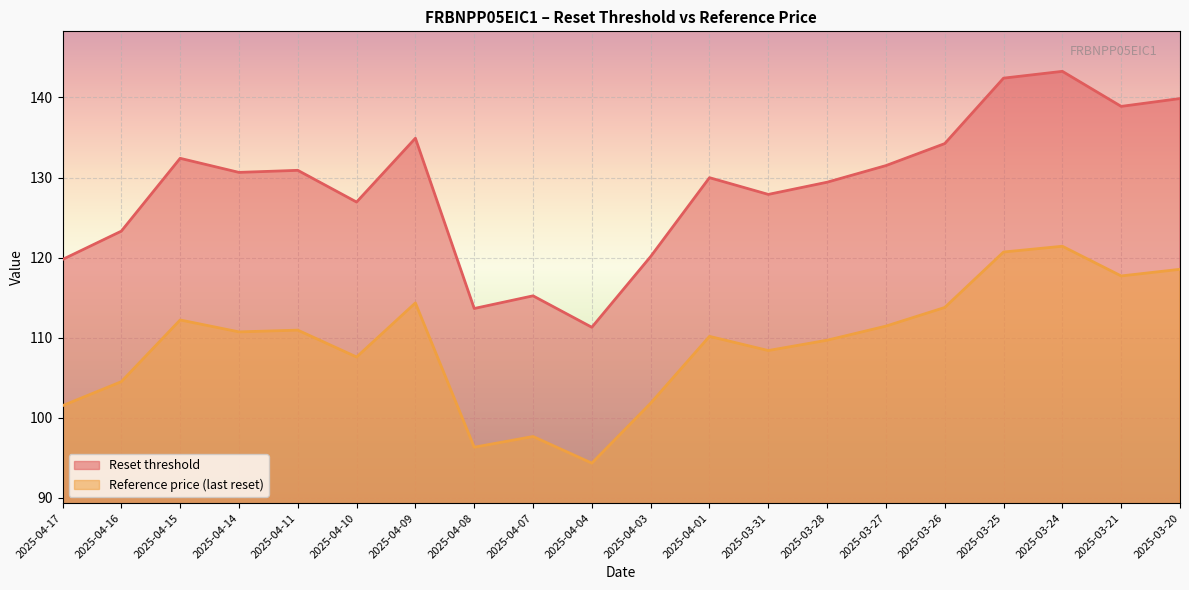

In Reference price, how many points are higher than both neighbors (excluding endpoints)?

6